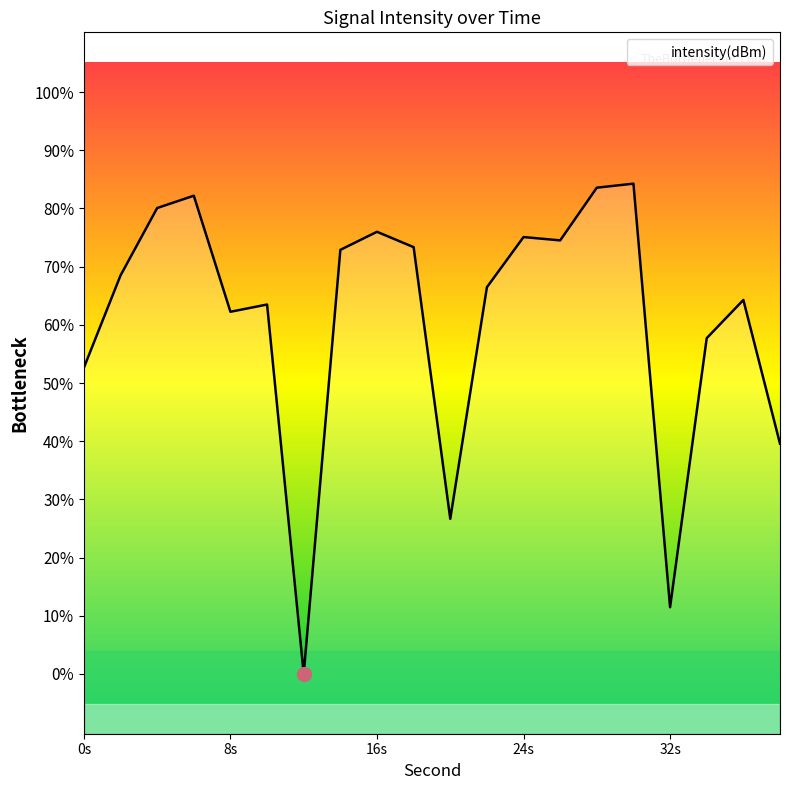

How many lines are shown in the chart?

1